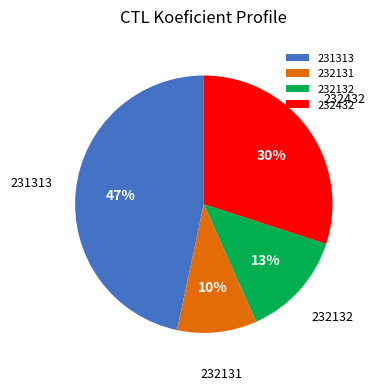

To the nearest percent, what portion does 232432 represent?

30%